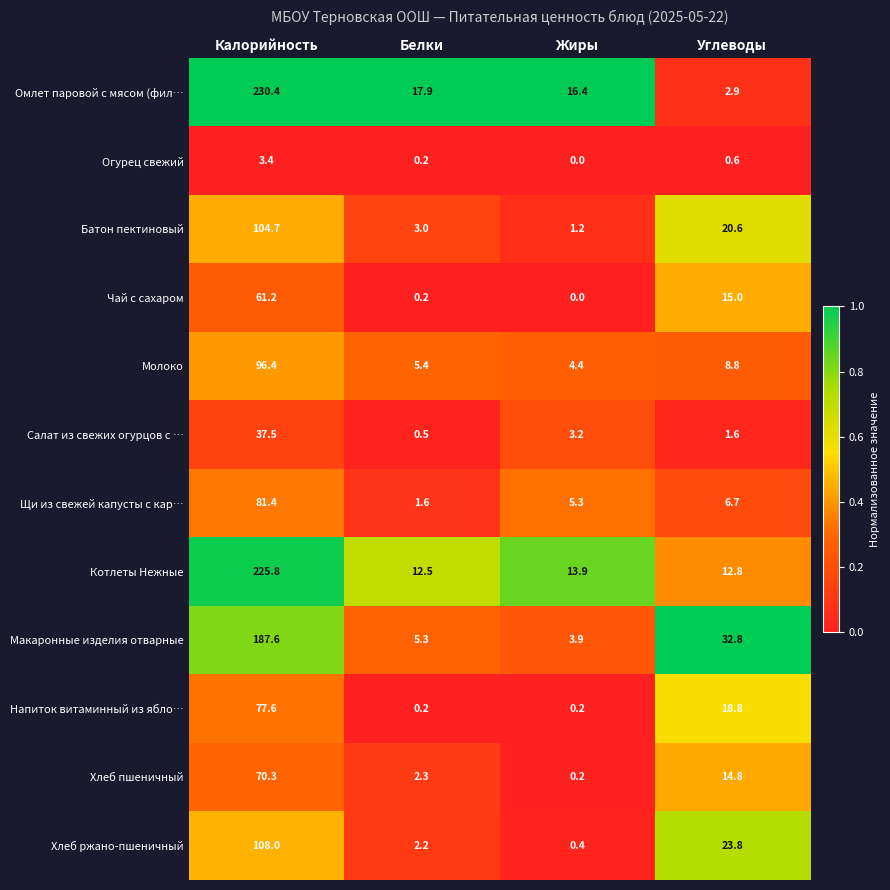

Count the number of categories in the chart.

4